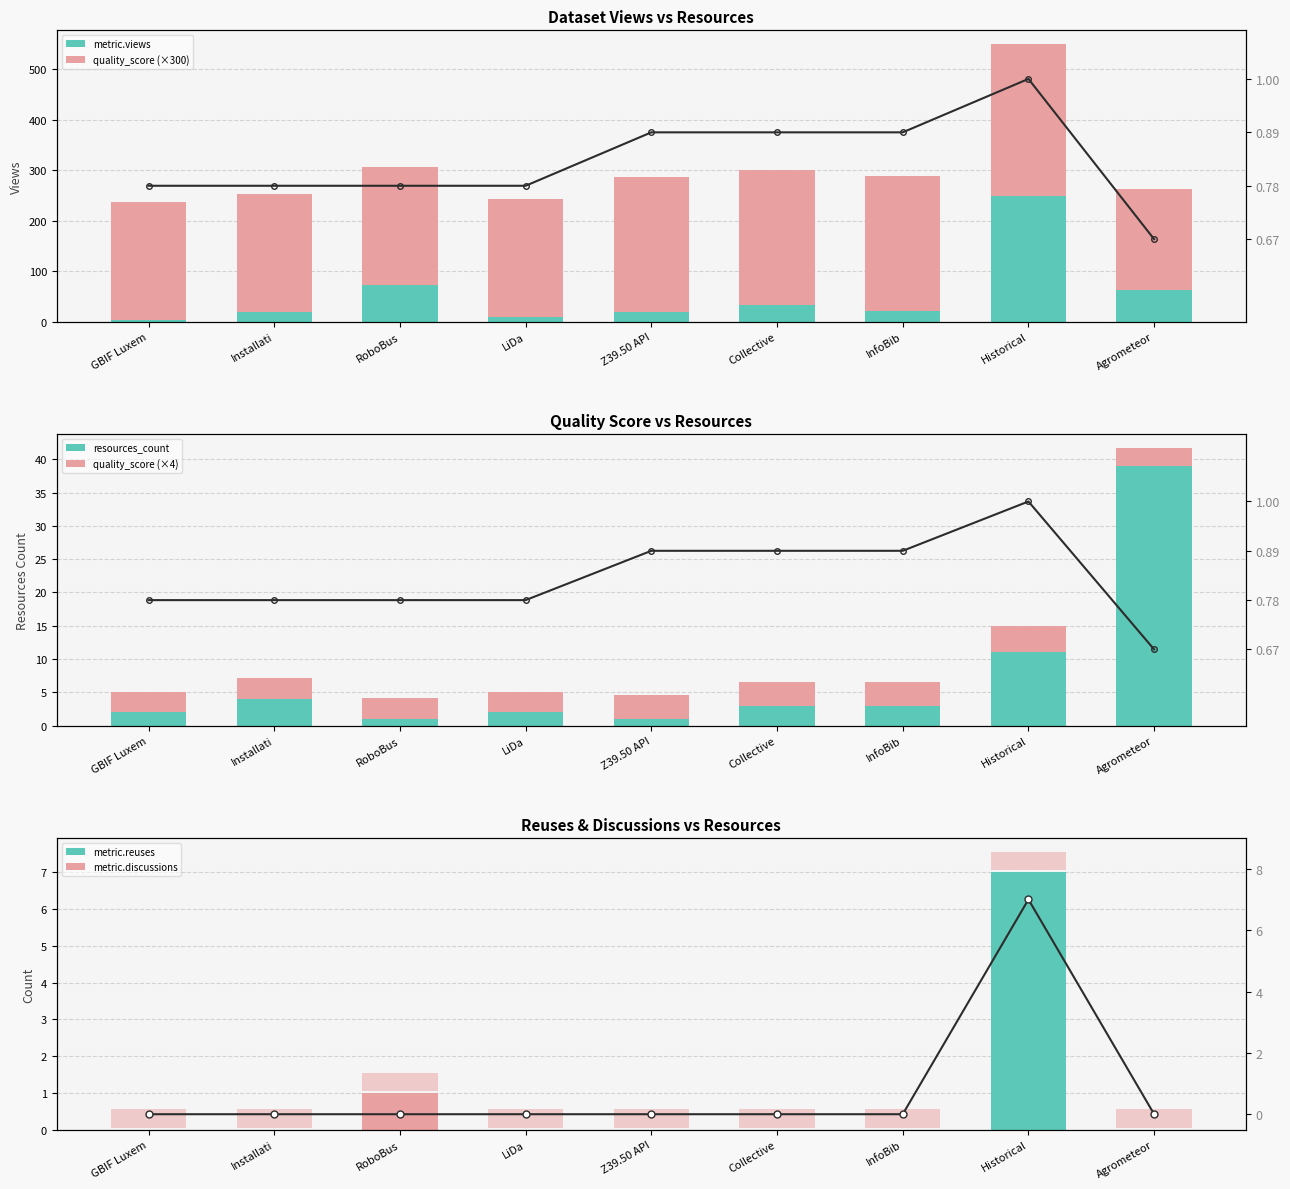

What is the greatest value displayed?

250.0